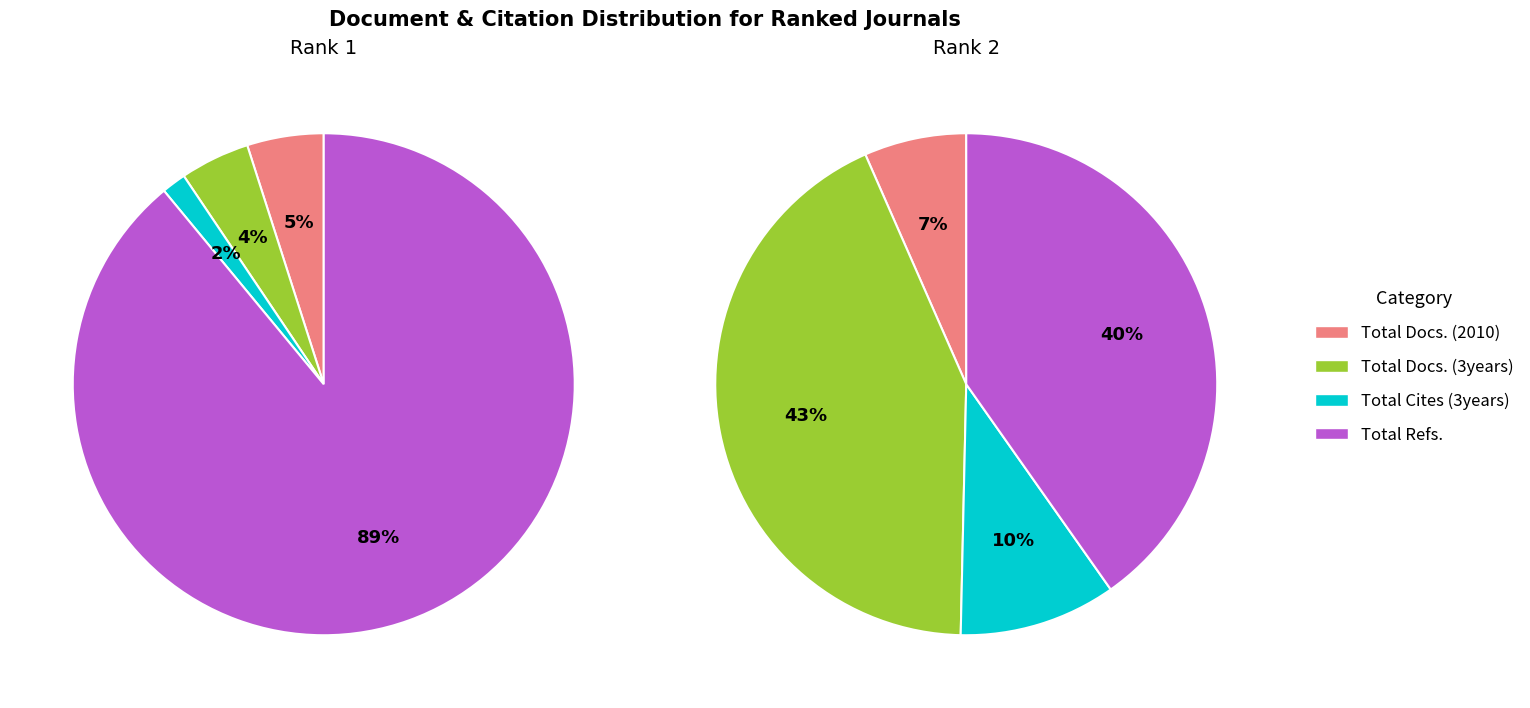

Which series has the largest range (max minus min)?

Rank 1